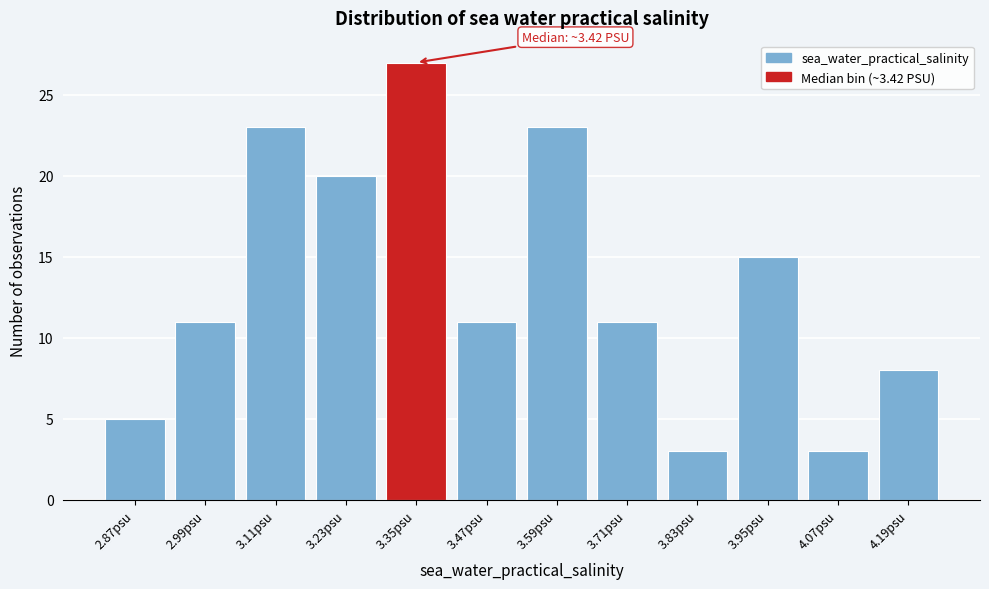

Reading left to right, what are all the values shown in this chart?

2.87psu=5	2.99psu=11	3.11psu=23	3.23psu=20	3.35psu=27	3.47psu=11	3.59psu=23	3.71psu=11	3.83psu=3	3.95psu=15	4.07psu=3	4.19psu=8